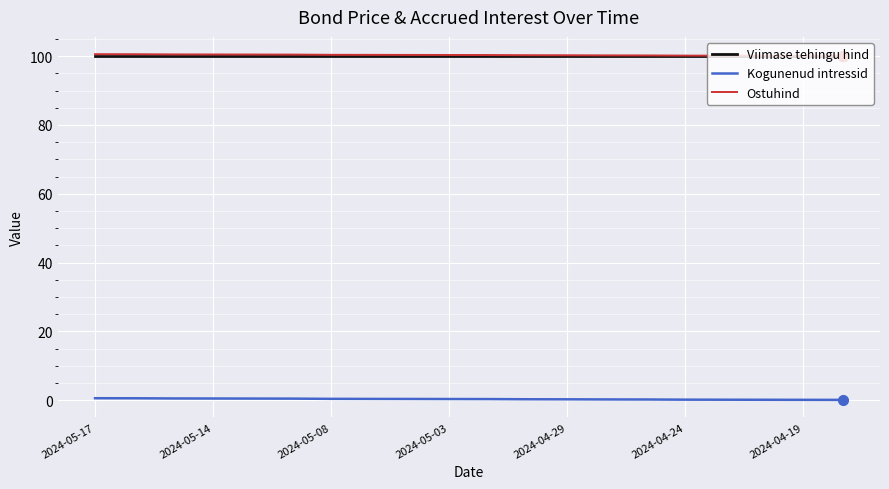

What is the maximum value for Ostuhind?

100.6